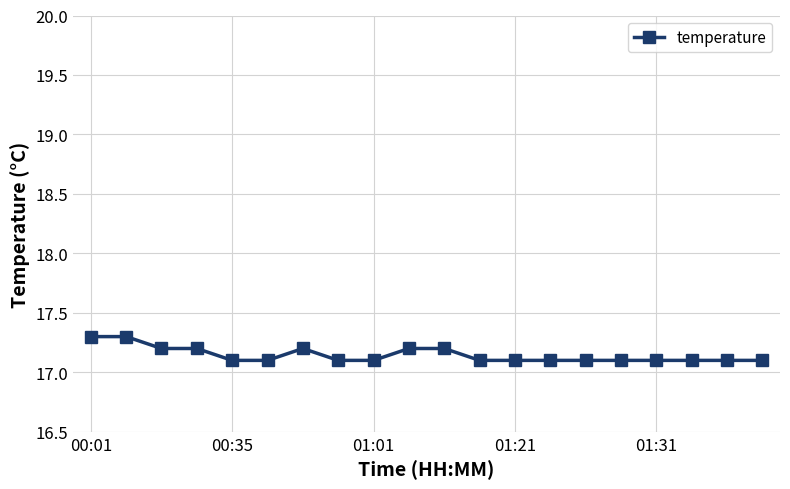

What is the greatest value displayed?

17.3